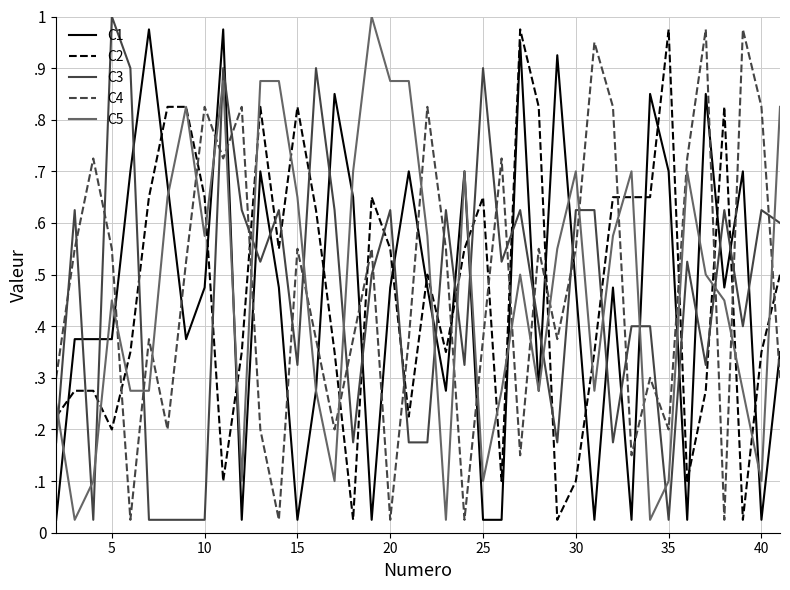

Which series has the widest spread of values?

C3